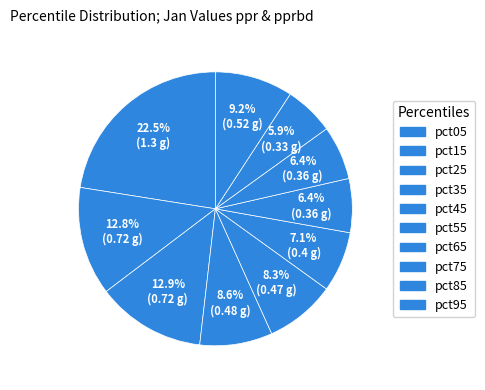

Is pct25 the majority of the pie?

No